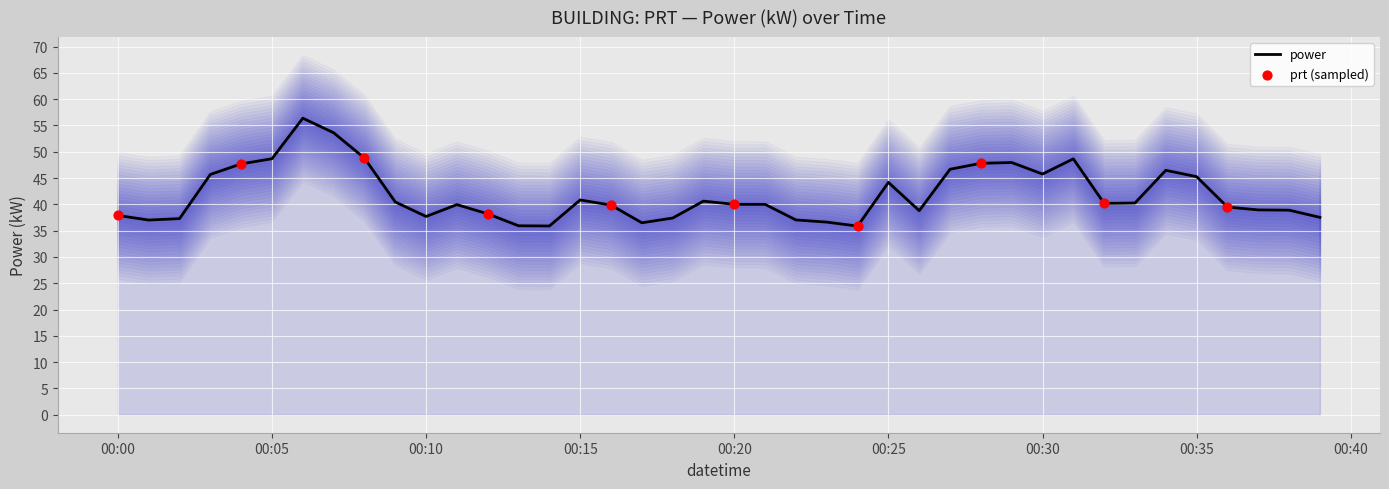

Between 00:25 and 00:30, which is larger?

00:30